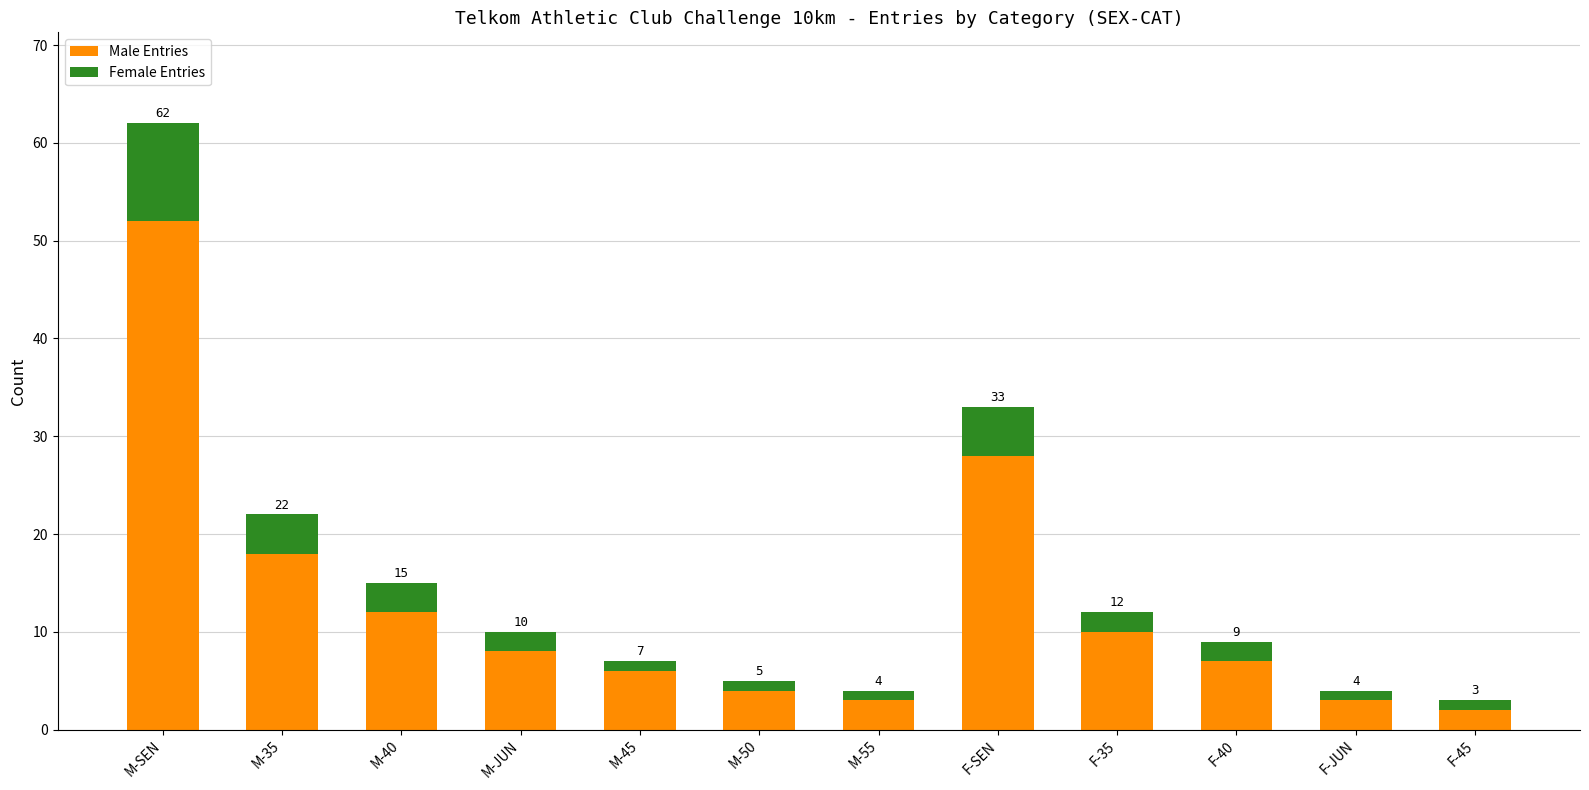

The value of Male Entries at M-SEN is 52. True or false?

True